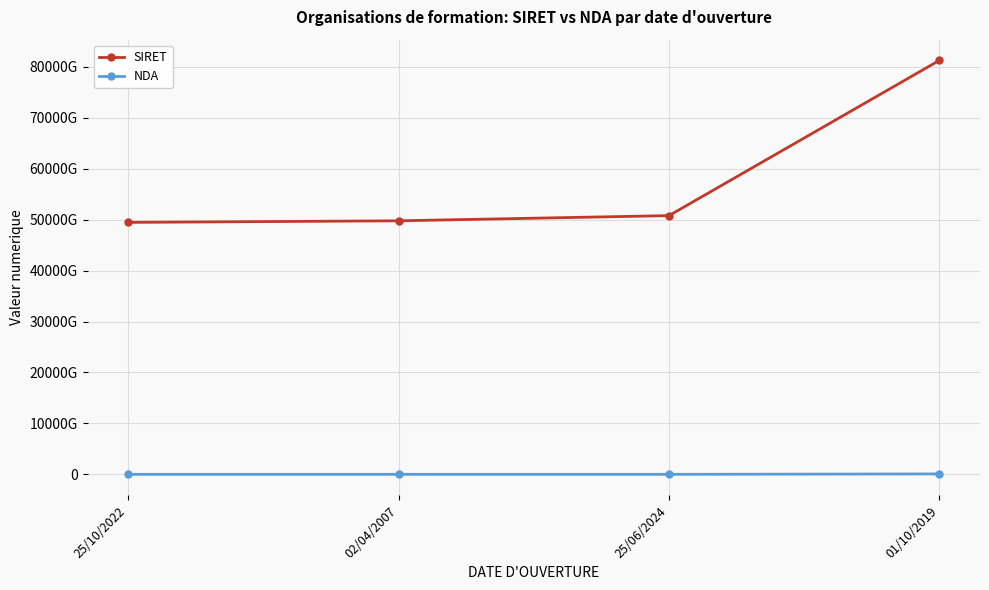

Reading left to right, list all the values displayed in this chart.

SIRET: 25/10/2022=49456917100031	02/04/2007=49766954900014	25/06/2024=50785922100040	01/10/2019=81253939300031
NDA: 25/10/2022=11754225875	02/04/2007=11754325275	25/06/2024=11754692575	01/10/2019=93830594883